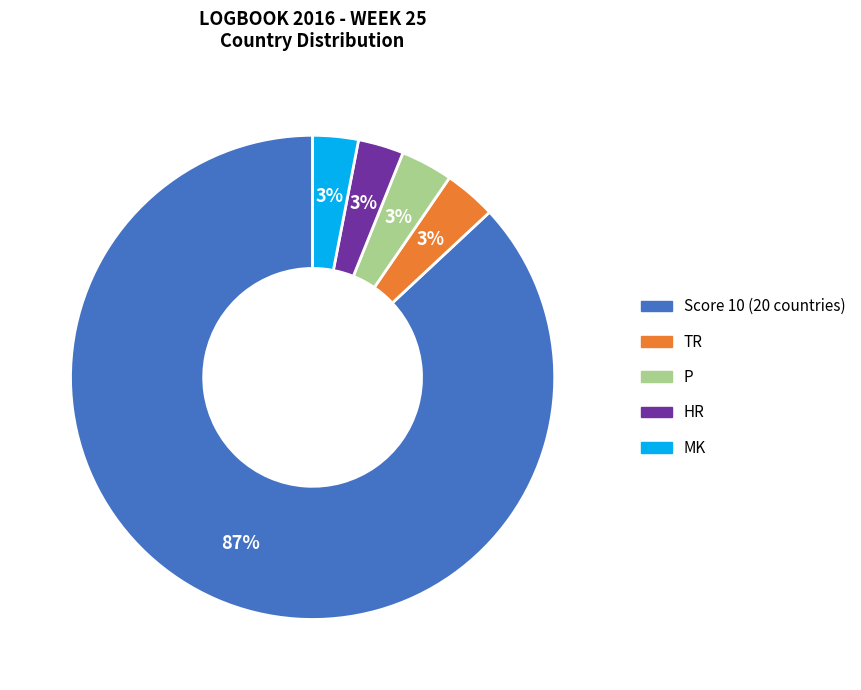

Which slice is the largest?

Score 10 (20 countries)